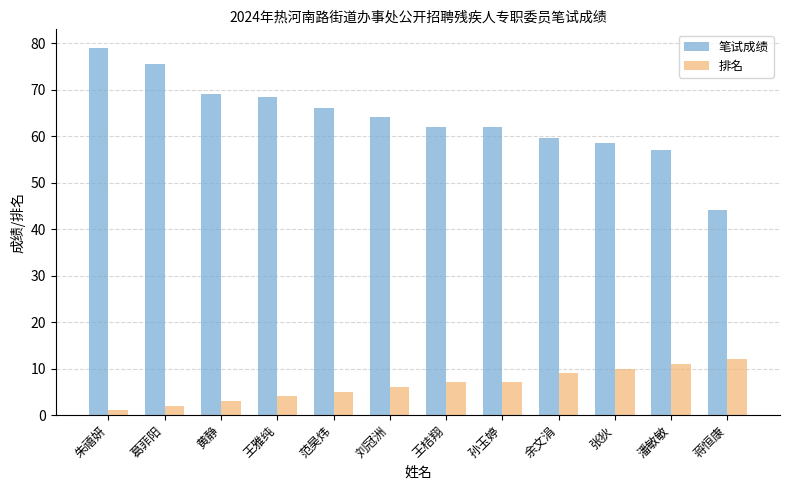

What is the smallest value displayed?

1.0